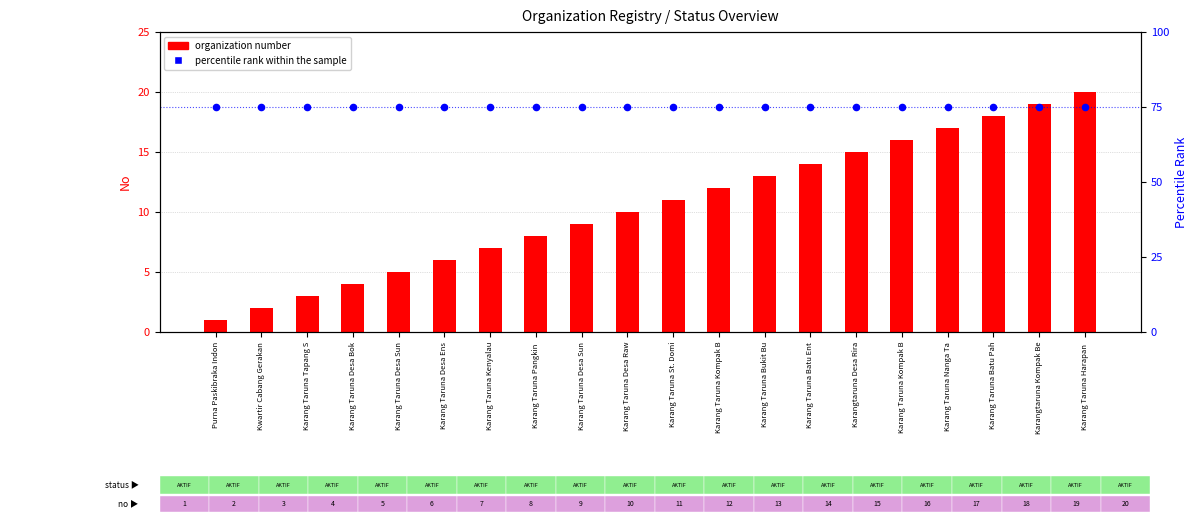

At how many categories does at least one series exceed 64?

20